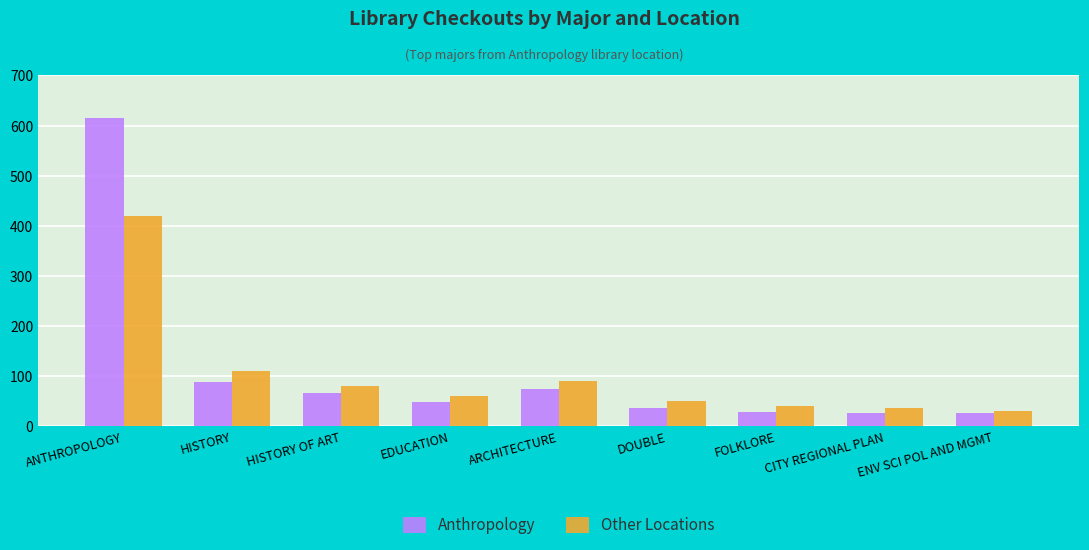

What is the sum of all Anthropology values?

1005